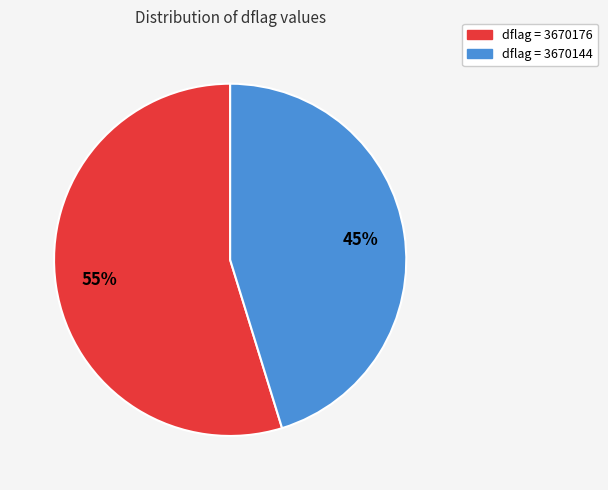

To the nearest percent, what portion does dflag = 3670176 represent?

55%